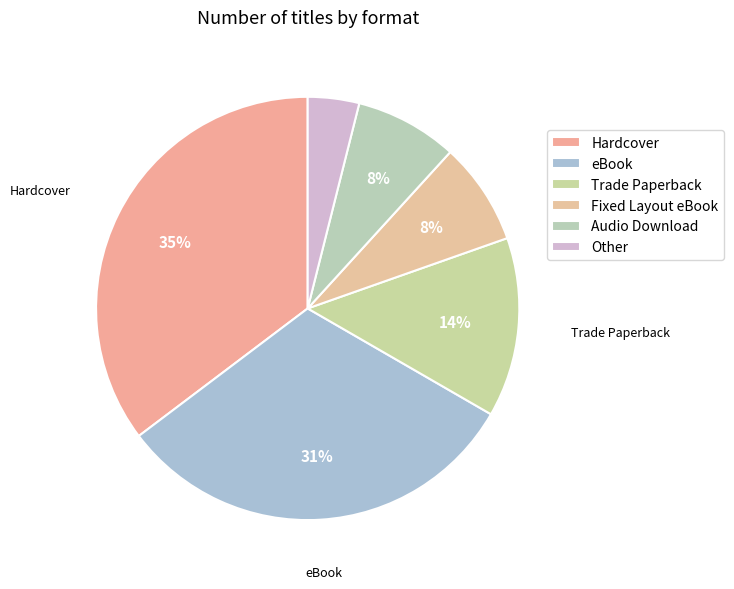

Does Audio Download account for over 50% of the chart?

No